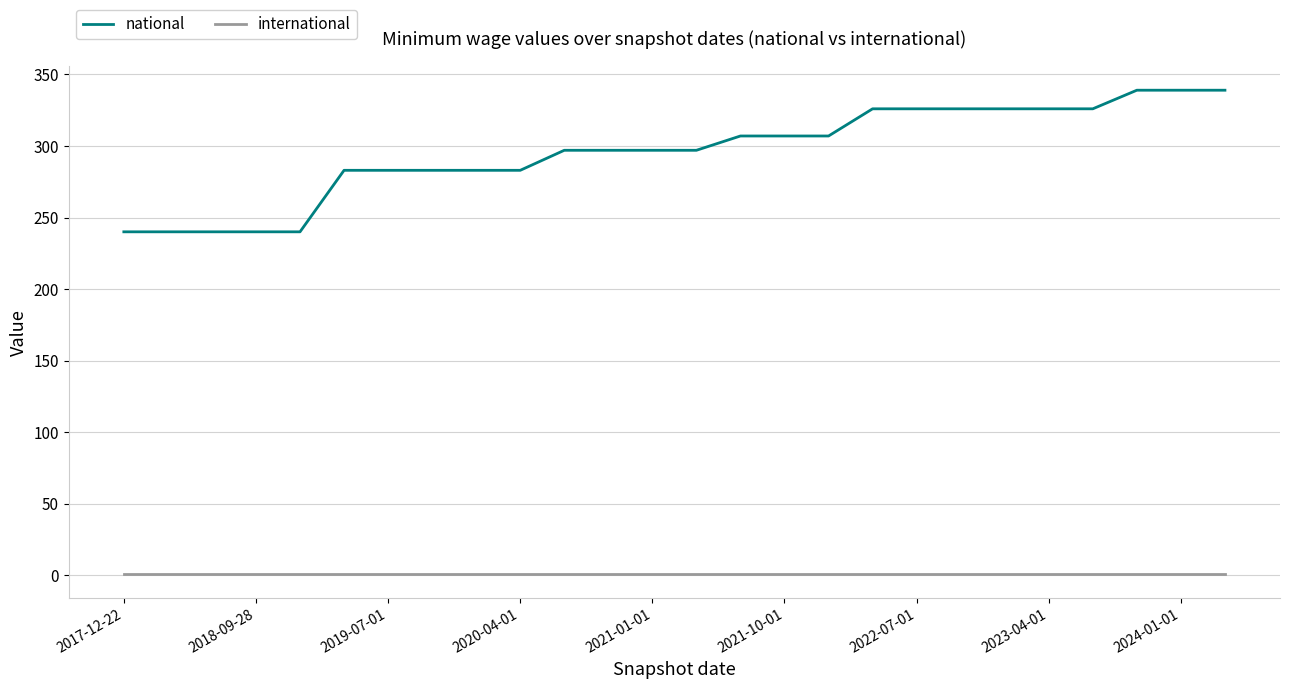

Which series has the largest range (max minus min)?

national